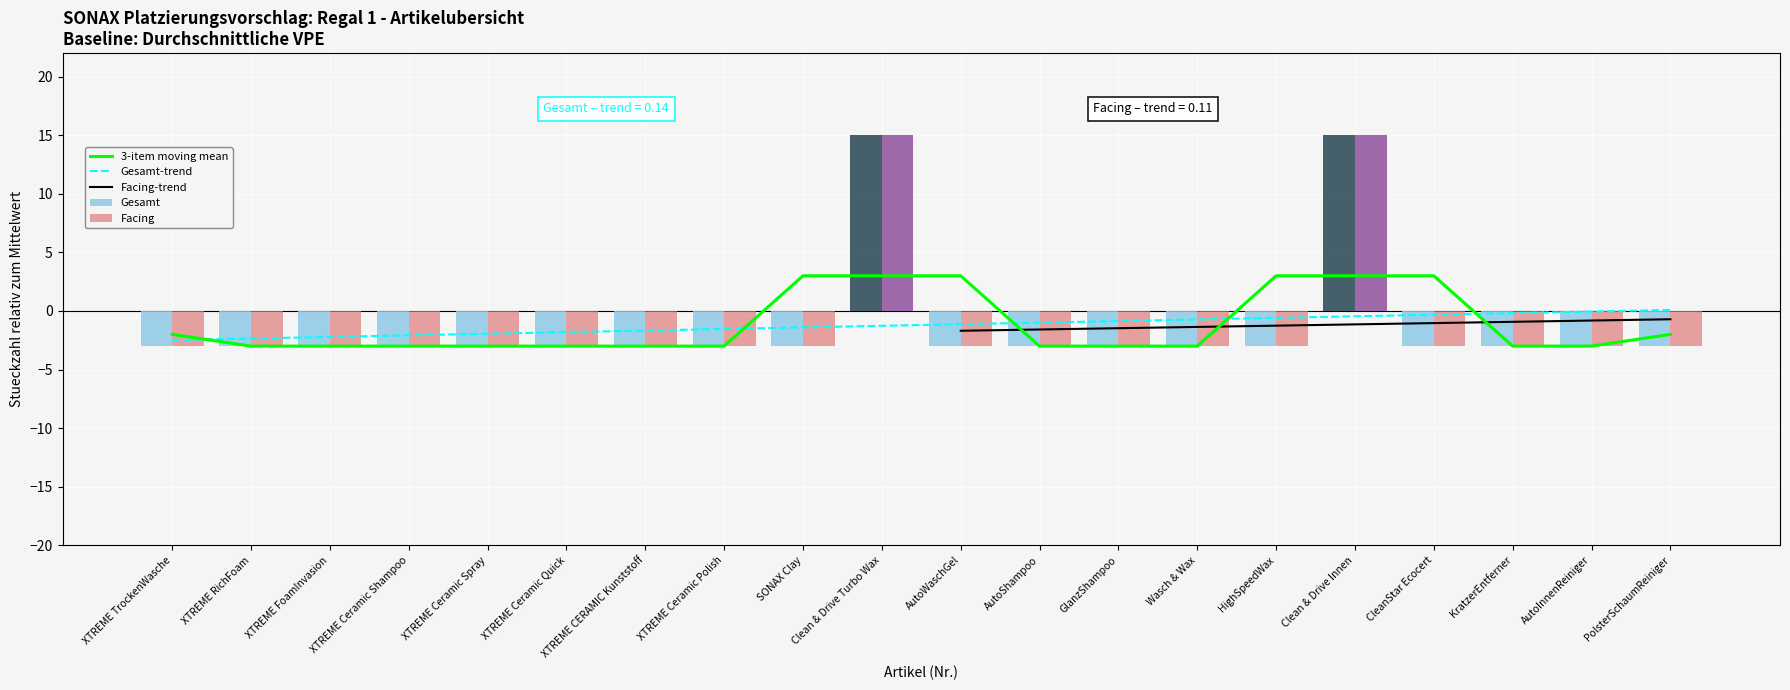

The value of Gesamt at XTREME TrockenWasche is -3. True or false?

True